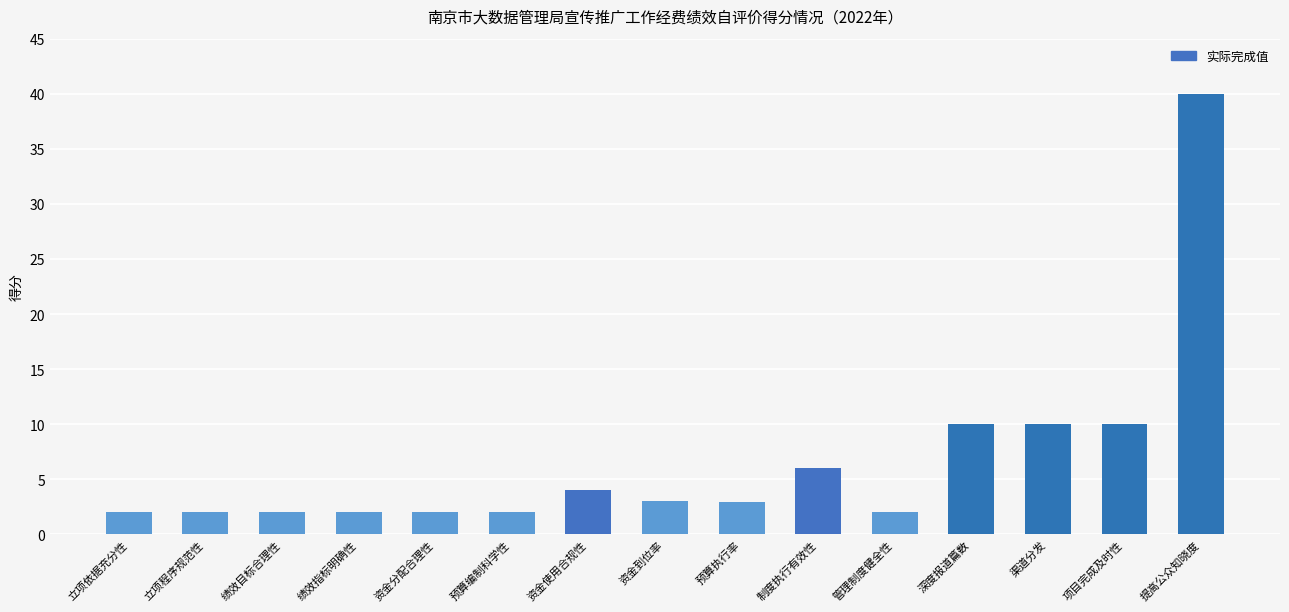

Between 项目完成及时性 and 绩效指标明确性, which is larger?

项目完成及时性